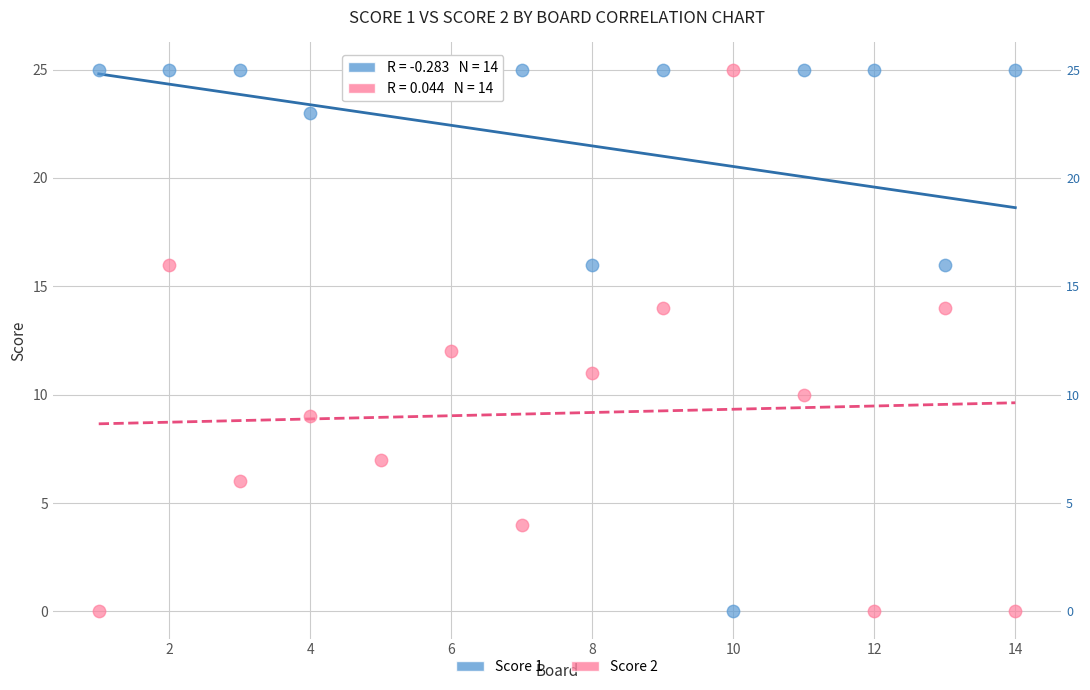

What is the X range (max minus min) for the scatter plot?

13